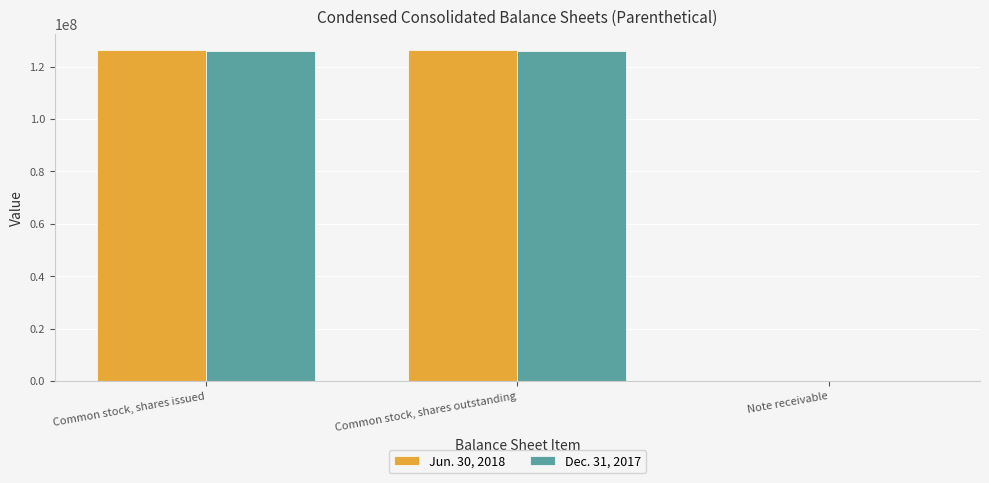

True or false: Dec. 31, 2017 has a value of 208588844 at Common stock, shares issued.

False